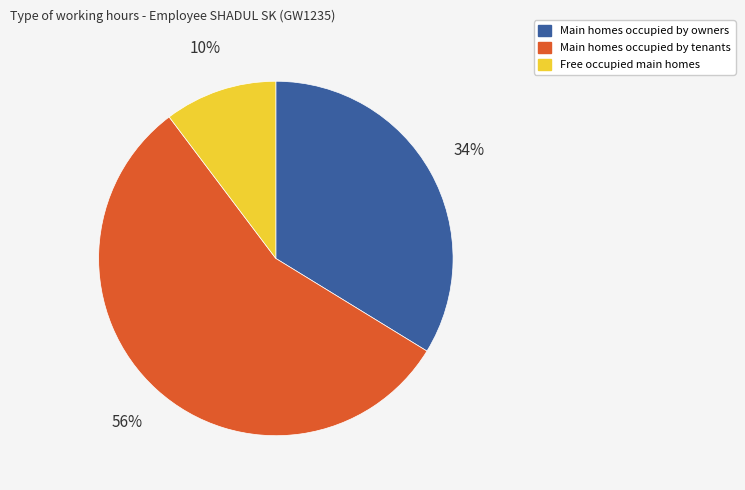

Is there a majority slice in this chart?

Yes